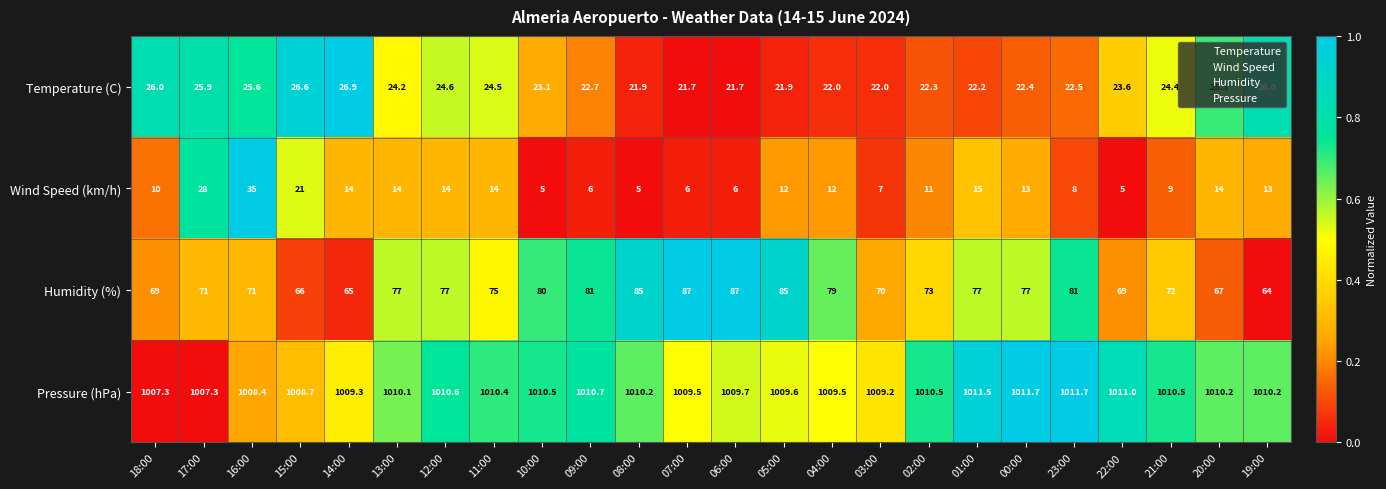

Rank the series at 18:00 from lowest to highest value.

Wind Speed (km/h), Temperature (C), Humidity (%), Pressure (hPa)